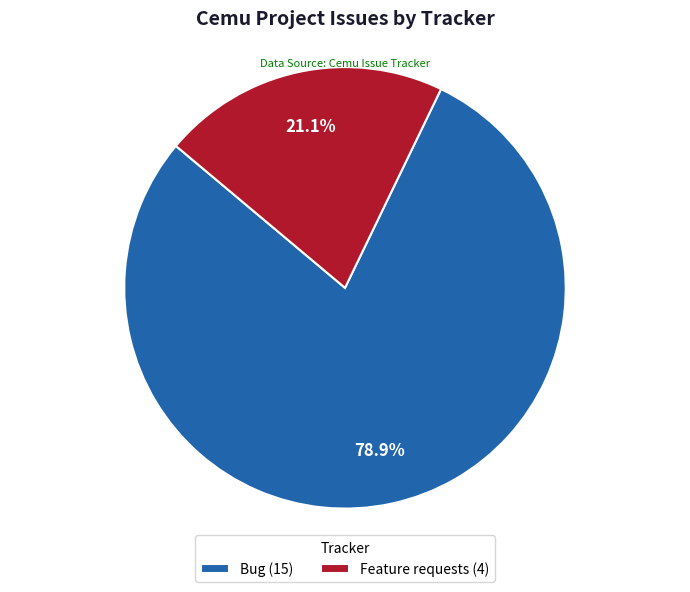

To the nearest percent, what percentage of the pie is Feature requests?

21%